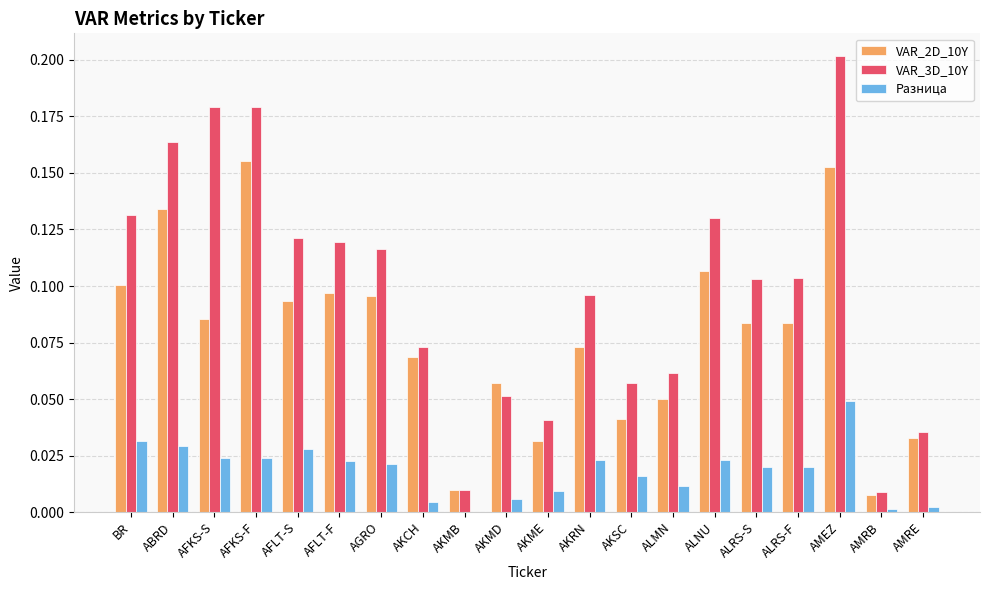

Which category has the highest value across all series?

AMEZ